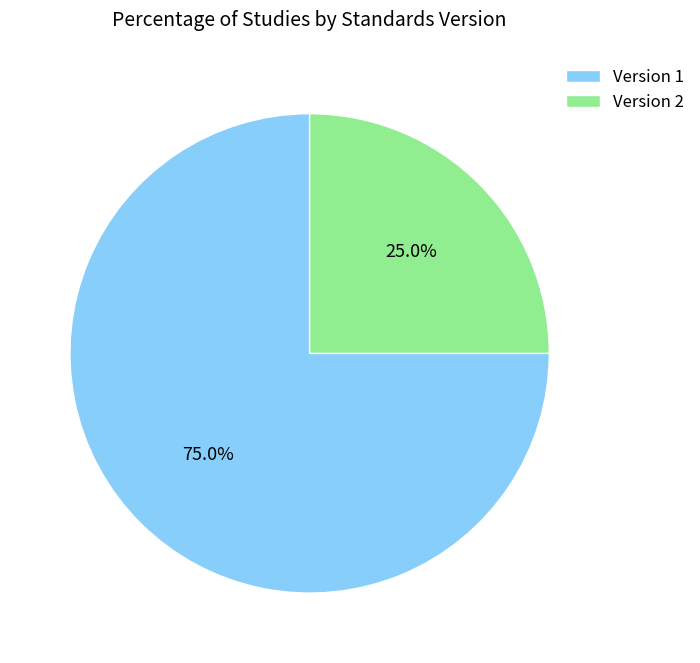

What is the ratio of the value at Version 1 to the value at Version 2?

3.0